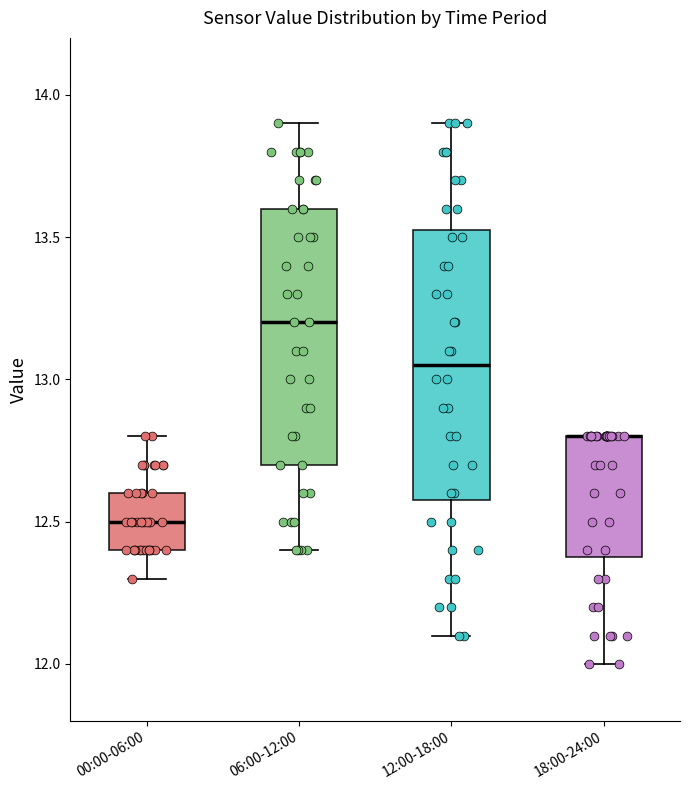

Reading left to right, transcribe this box plot: for each box, give where its median line is, the range the box spans, and where its two whiskers end, as read against the y-axis. The values are not printed on the chart, so give them approximately, as read against the axis.

00:00-06:00: median 12.50, box 12.40 to 12.60, whiskers 12.30 to 12.80
06:00-12:00: median 13.20, box 12.70 to 13.60, whiskers 12.40 to 13.90
12:00-18:00: median 13.05, box 12.60 to 13.55, whiskers 12.10 to 13.90
18:00-24:00: median 12.80 (drawn on the box's upper edge), box 12.40 to 12.80, whiskers 12.00 to 12.80